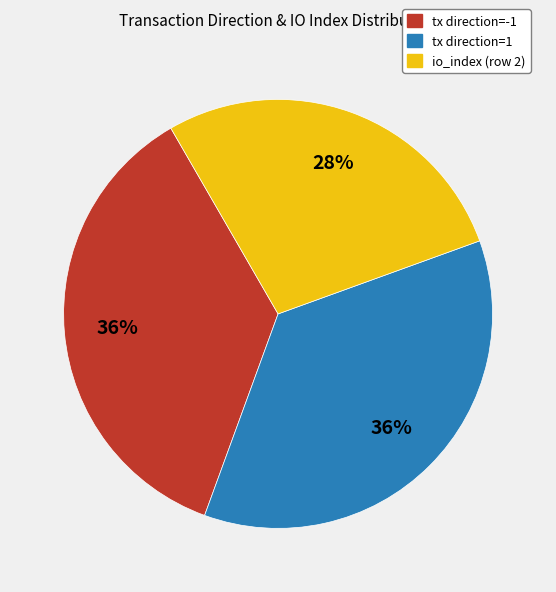

Does any single category account for the majority?

No